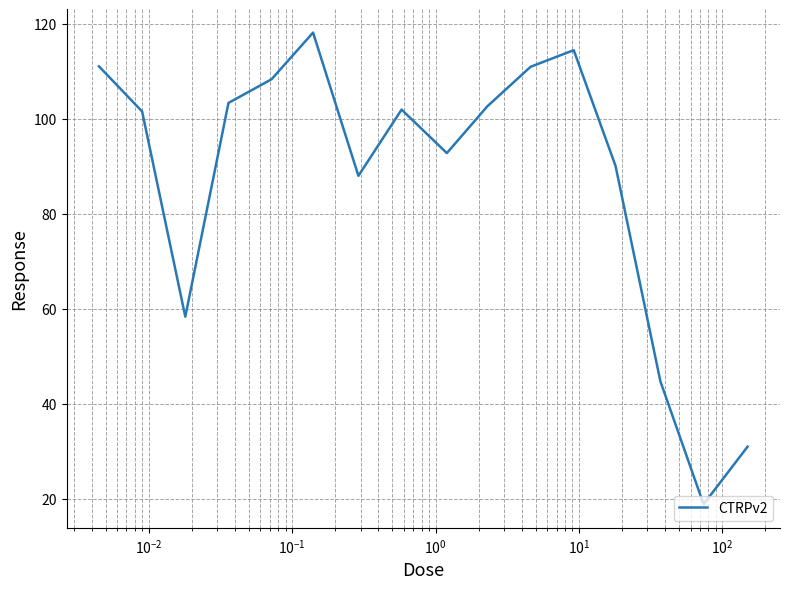

What is the minimum value shown in the chart?

18.9